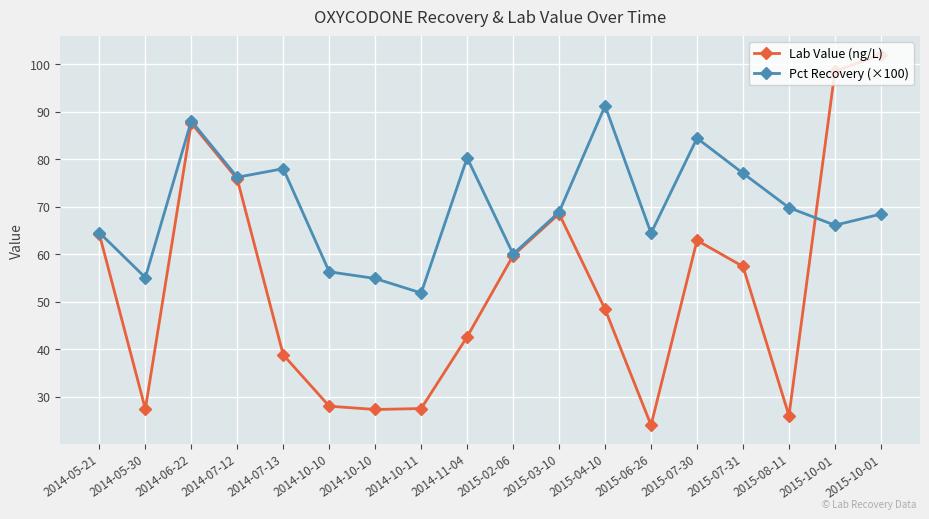

What are all the series names shown in the legend?

Lab Value (ng/L), Pct Recovery (×100)